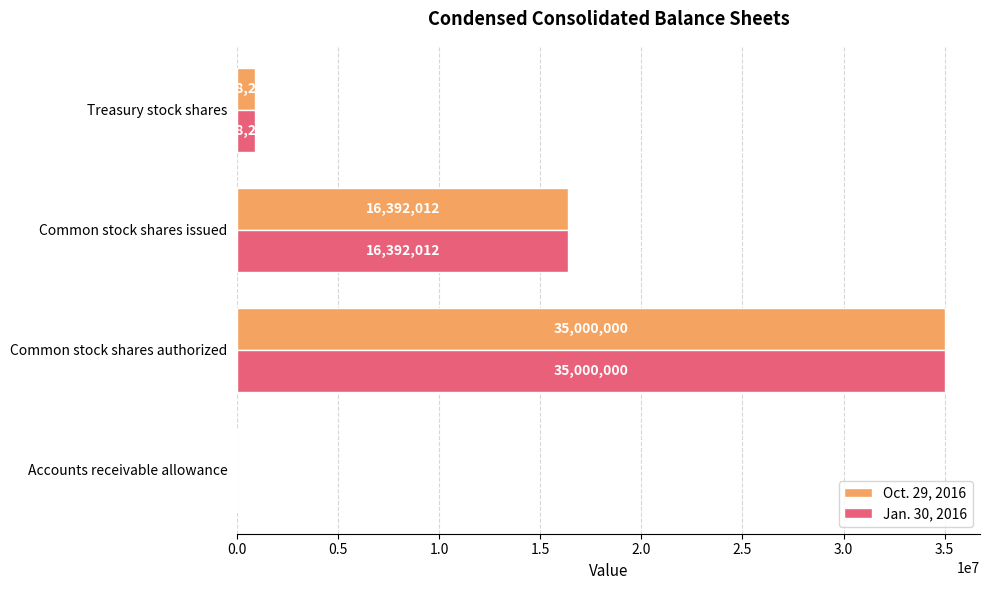

Which series has the largest total across all categories?

Oct. 29, 2016